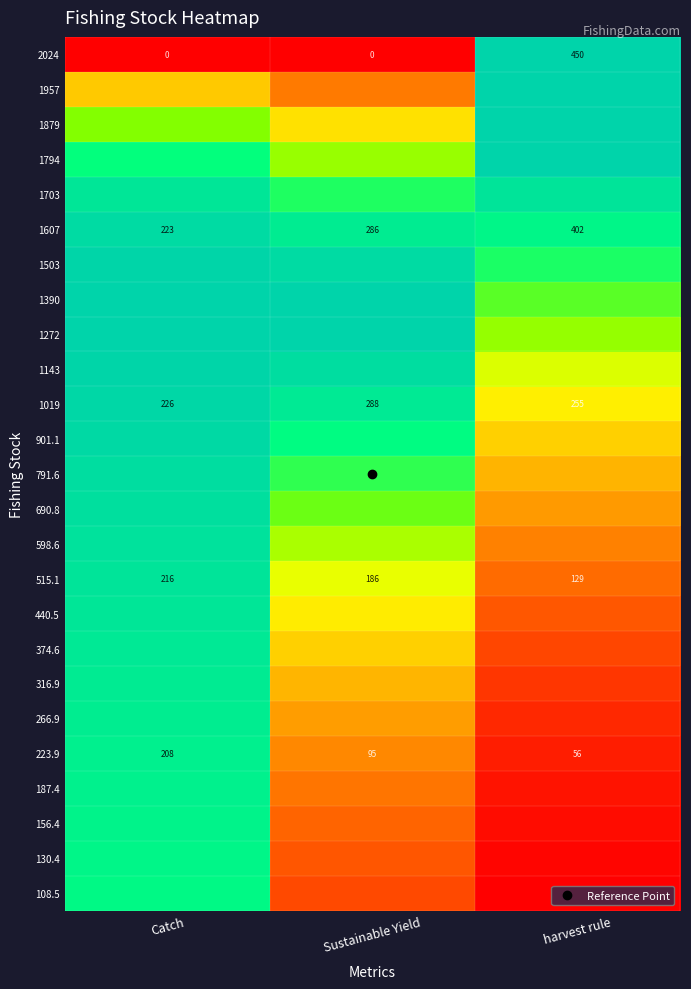

Which series has the largest range (max minus min)?

2024